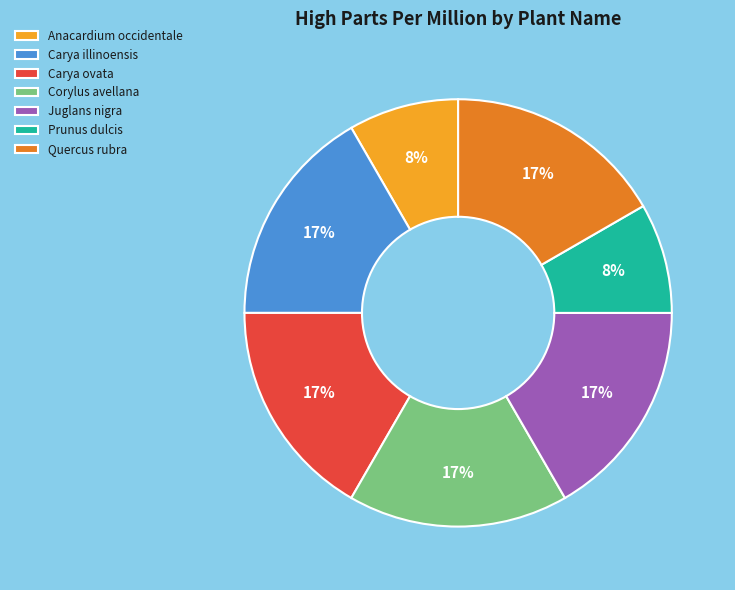

The Corylus avellana slice represents 32% of the pie. True or false?

False